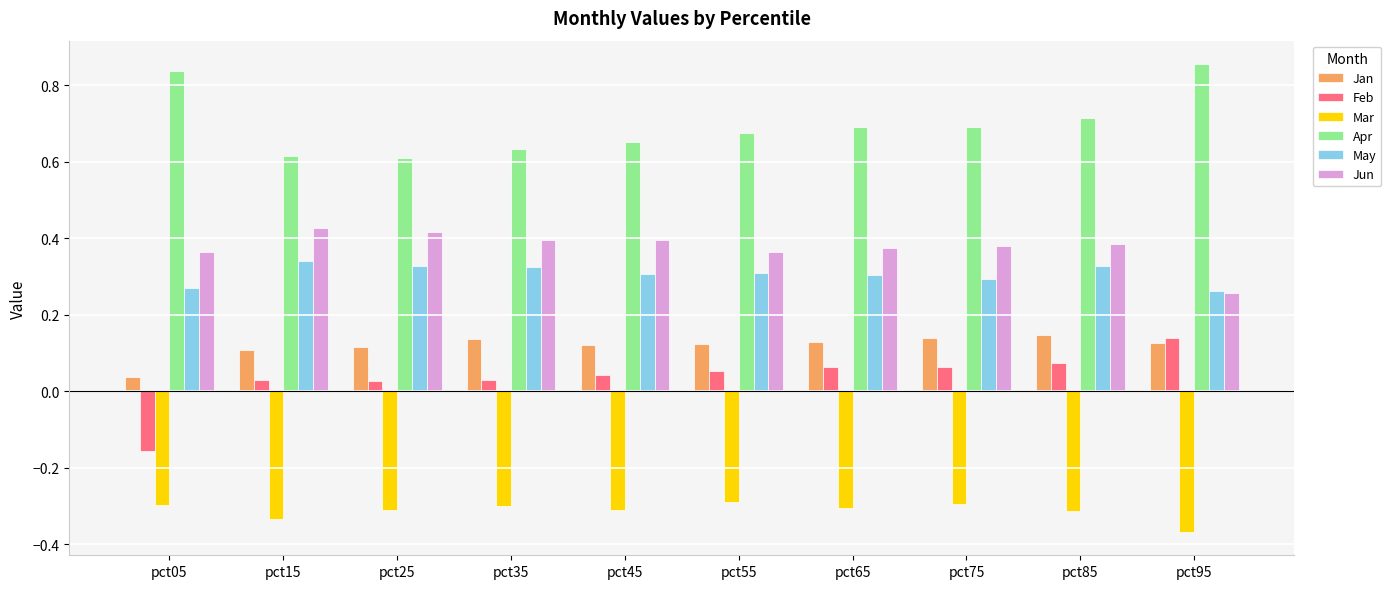

Between pct05 and pct55, which series saw the biggest shift?

Feb